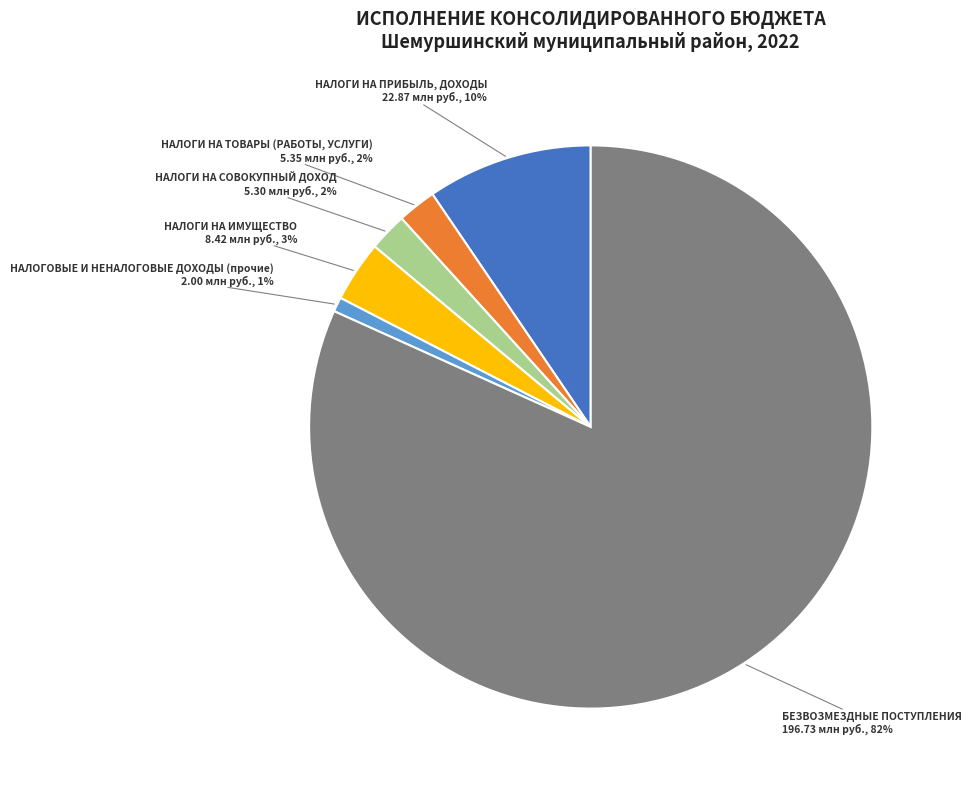

To the nearest percent, what is the combined percentage of НАЛОГОВЫЕ И НЕНАЛОГОВЫЕ ДОХОДЫ (прочие) and БЕЗВОЗМЕЗДНЫЕ ПОСТУПЛЕНИЯ?

83%